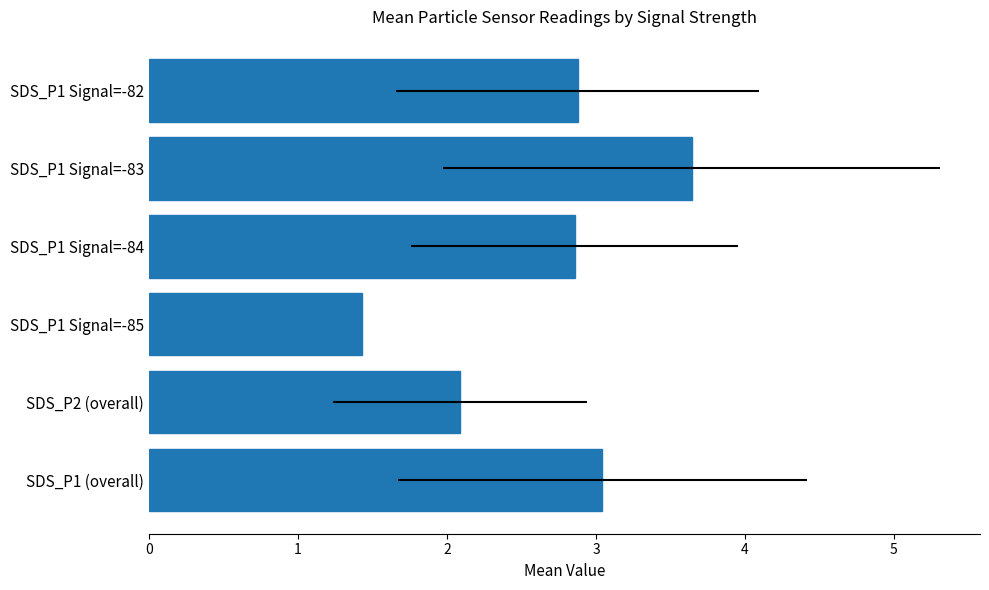

List the labels in order of value, smallest first.

SDS_P1 Signal=-85, SDS_P2 (overall), SDS_P1 Signal=-84, SDS_P1 Signal=-82, SDS_P1 (overall), SDS_P1 Signal=-83